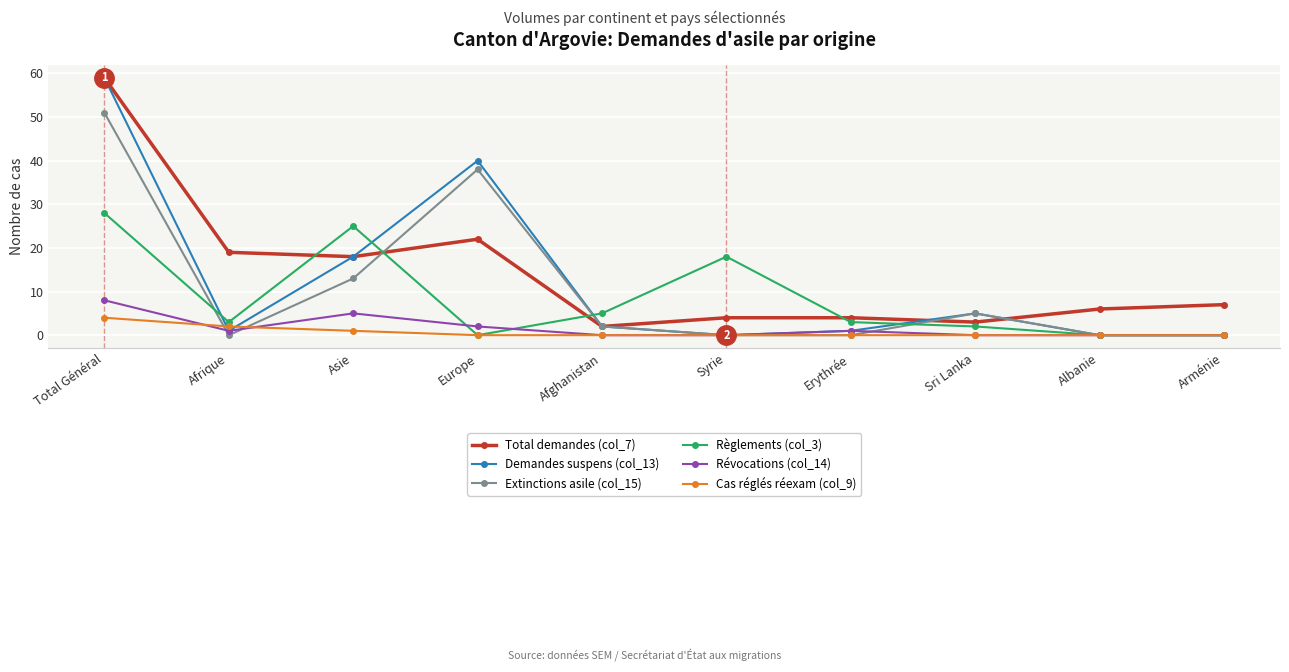

Does the chart have visible grid lines?

Yes